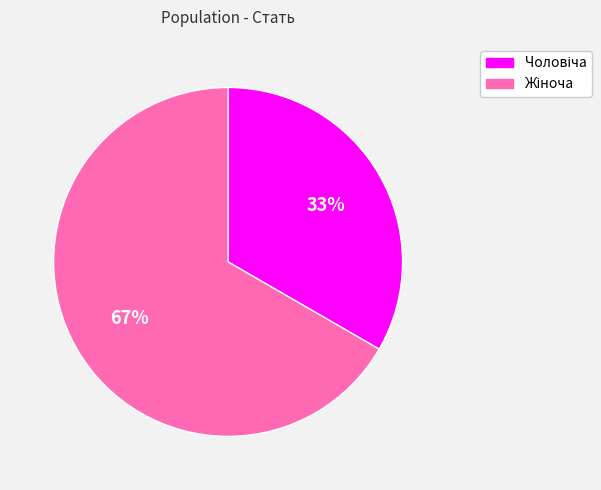

Is there any slice that represents more than half of the pie?

Yes